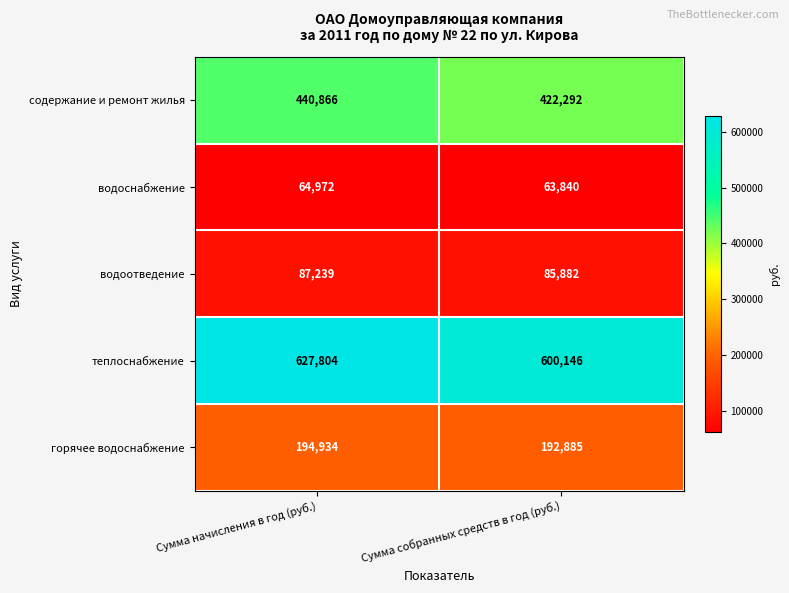

At how many categories does at least one series exceed 149599?

2